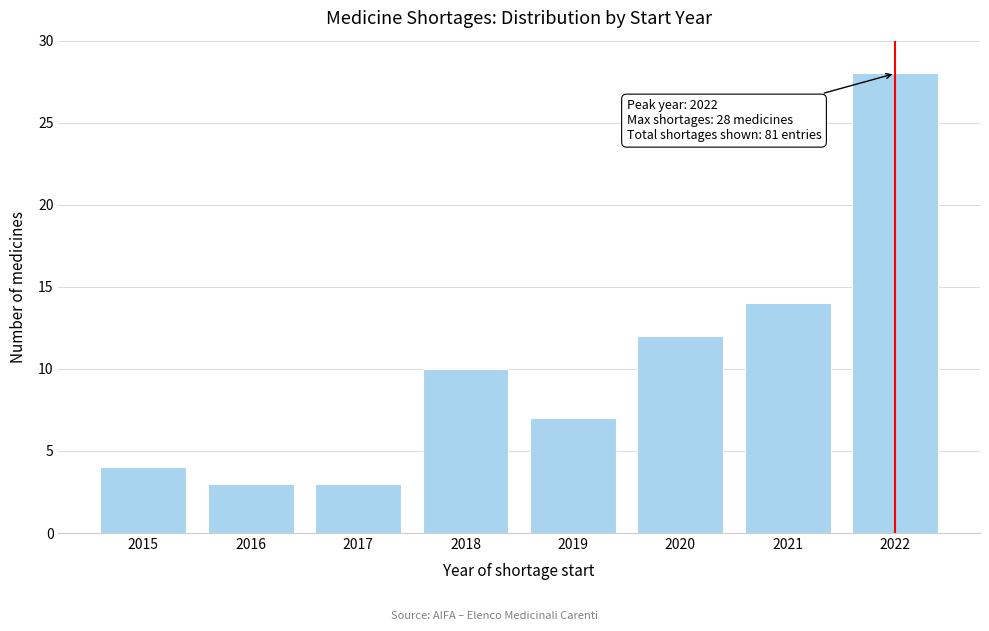

Reading right to left, transcribe all the data shown in this chart.

28	14	12	7	10	3	3	4